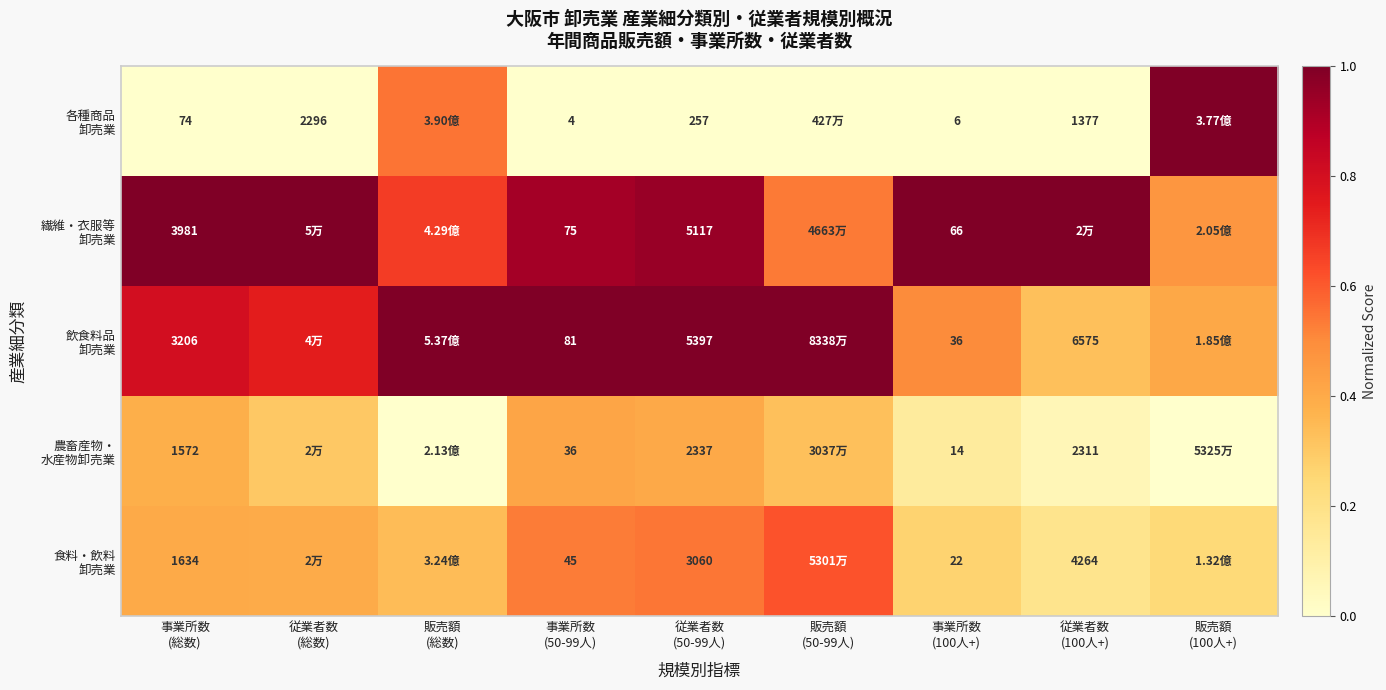

What is the maximum value shown in the chart?

1.0